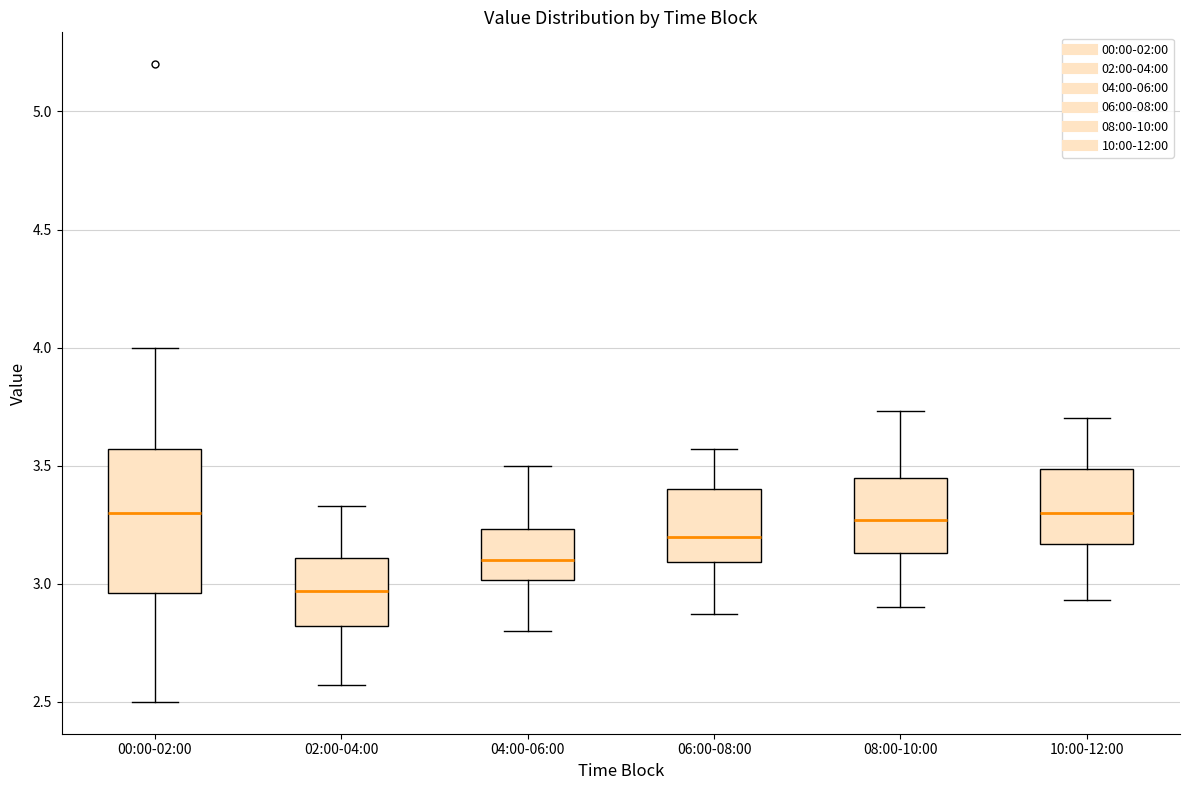

Where does the median line of the box for 10:00-12:00 sit on the y-axis? The values are not printed on the chart, so give them approximately, as read against the axis.

3.30